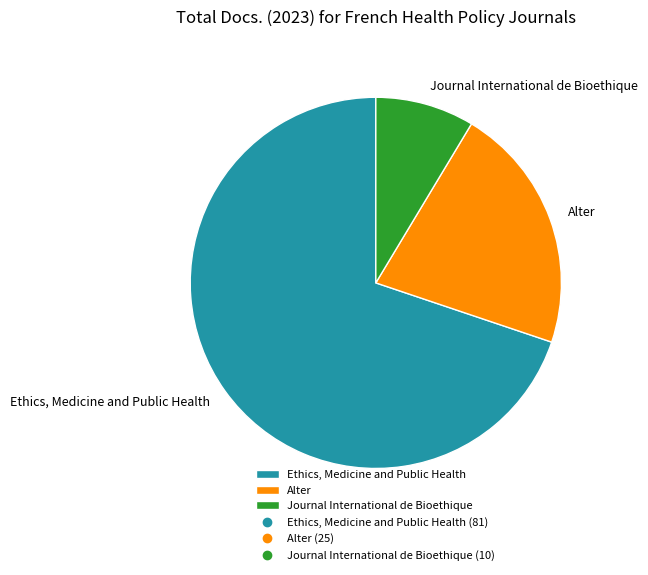

Rank the categories by value from highest to lowest.

Ethics, Medicine and Public Health, Alter, Journal International de Bioethique